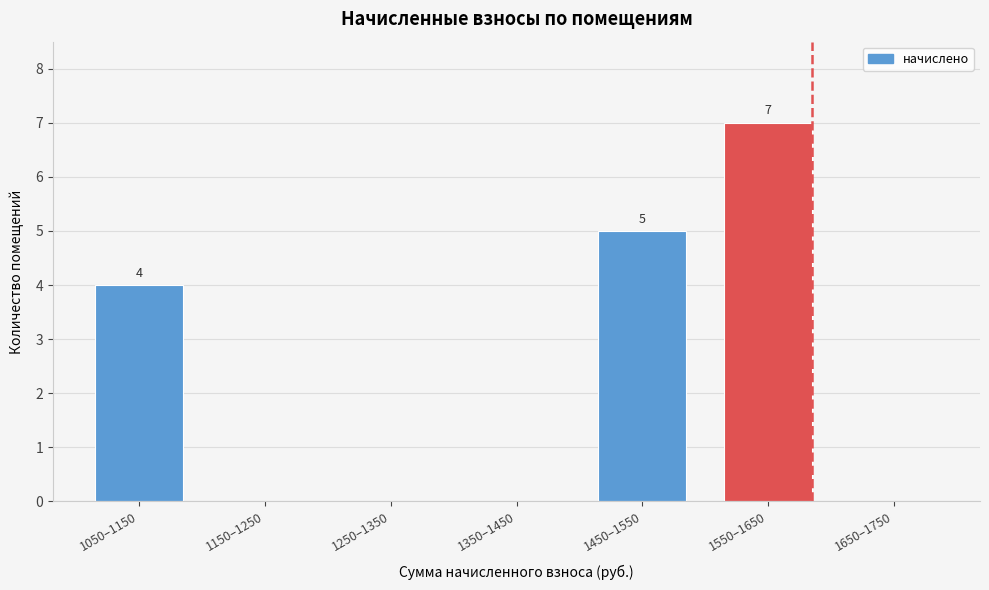

Reading right to left, transcribe all the data shown in this chart.

1650–1750=0	1550–1650=7	1450–1550=5	1350–1450=0	1250–1350=0	1150–1250=0	1050–1150=4